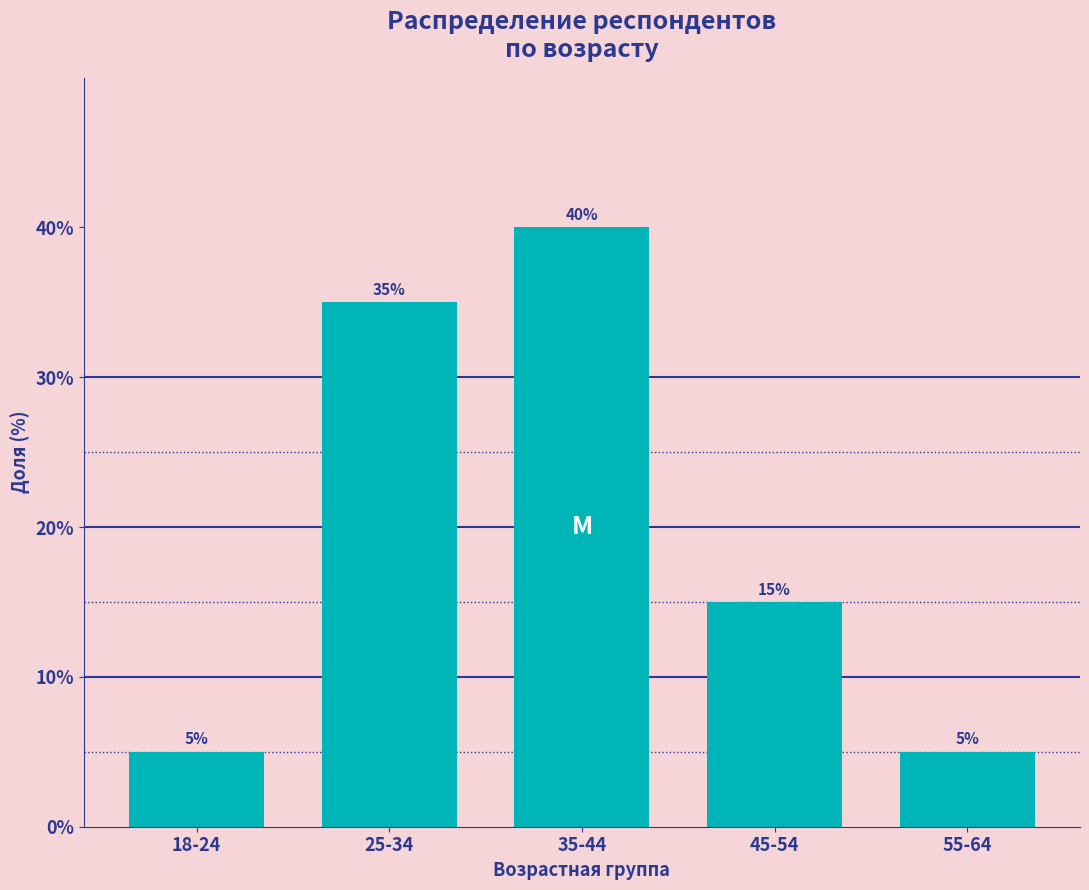

Reading right to left, what are all the values shown in this chart?

5	15	40	35	5